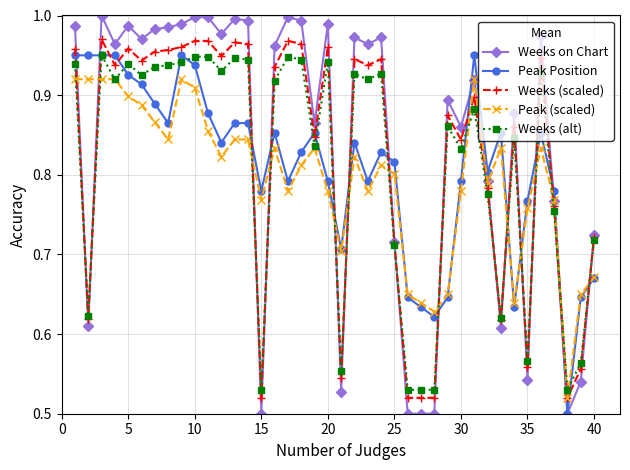

Which series has the widest spread of values?

Weeks on Chart